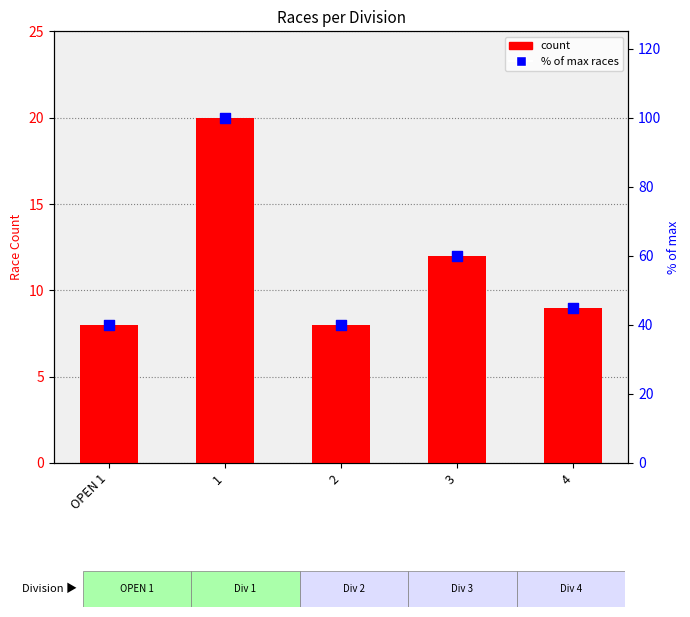

Which series has the widest spread of Y values?

% of max races